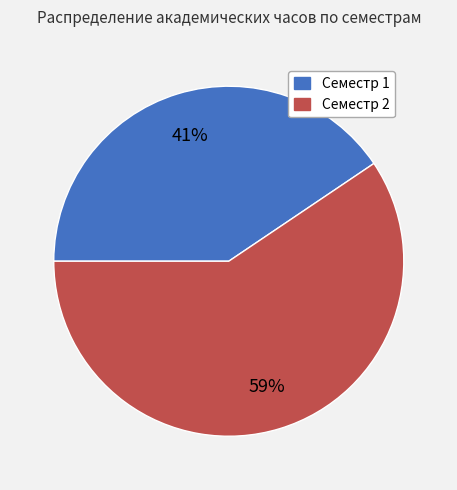

What is the smallest slice in the pie chart?

Семестр 1